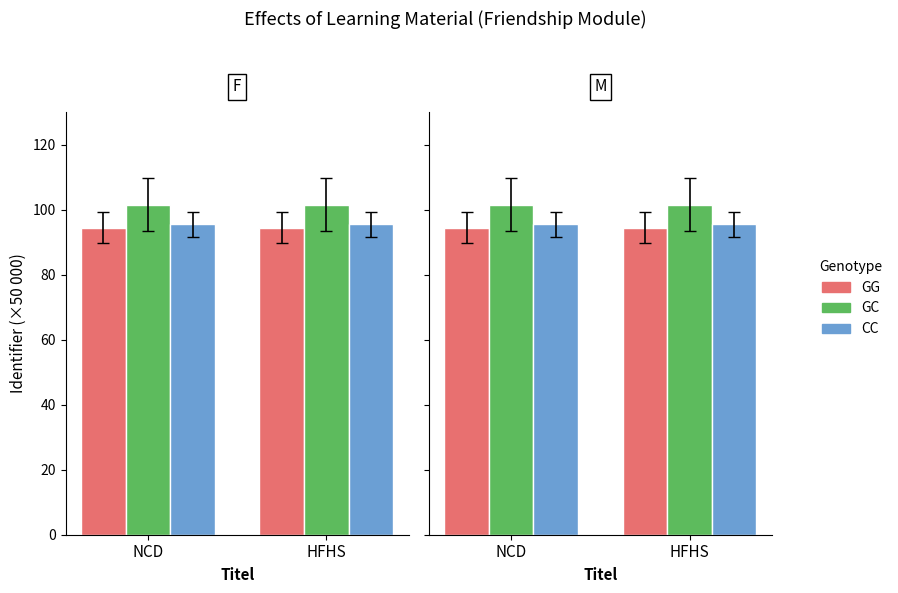

Is it true that GC equals 101.5 at NCD?

True